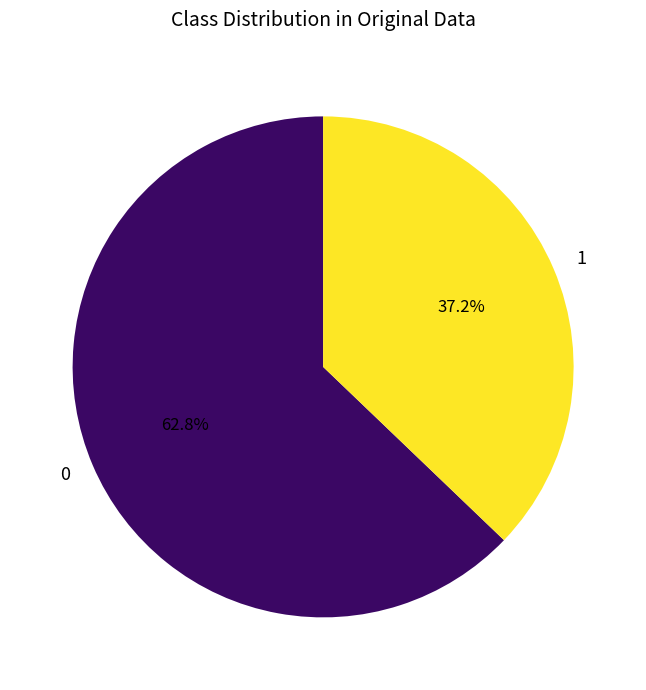

Count the number of slices in the pie.

2